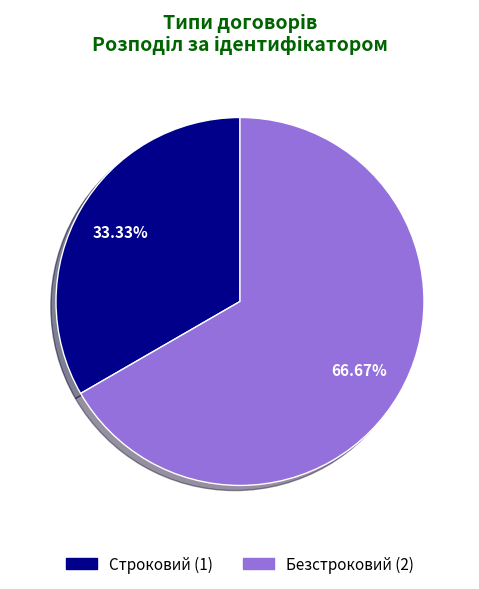

To the nearest percent, what is the difference between the Безстроковий and Строковий slice percentages?

33%